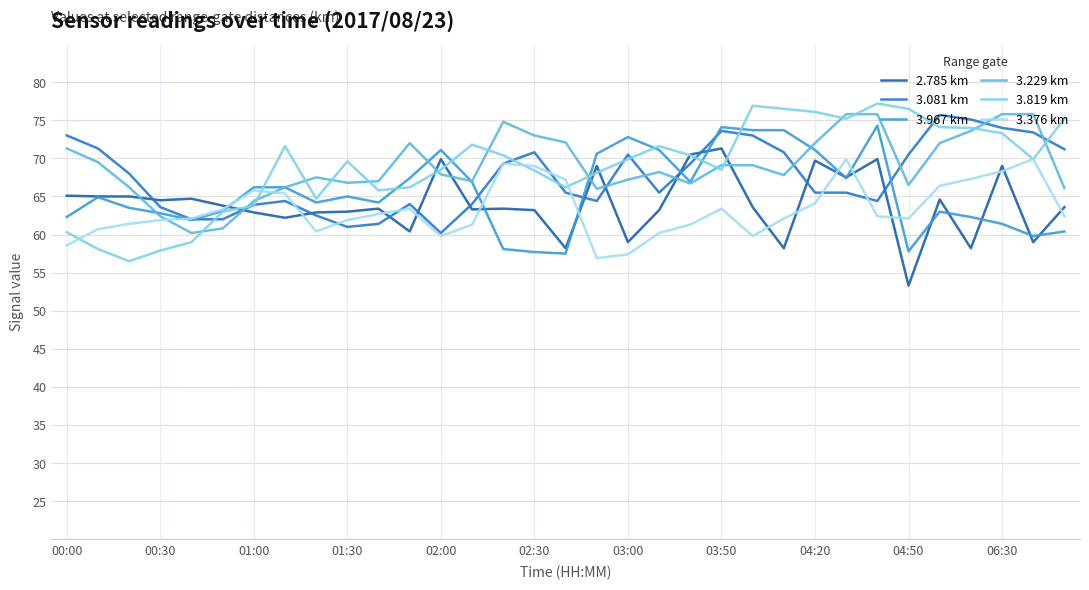

Rank the series by their maximum value, from lowest to highest.

3.376 km, 2.785 km, 3.967 km, 3.081 km, 3.229 km, 3.819 km